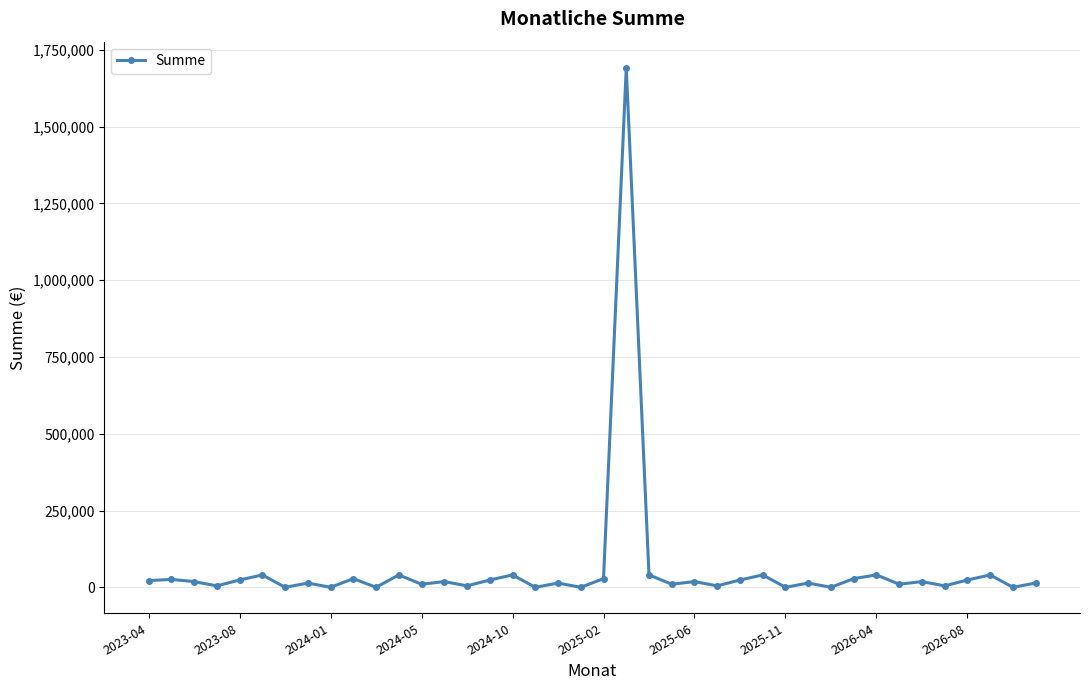

True or false: the data has more than 1 interior local peaks.

True